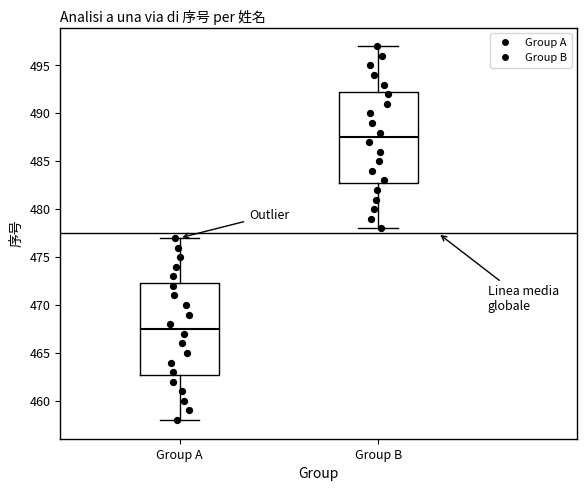

Reading left to right, transcribe this box plot: for each box, give where its median line is, the range the box spans, and where its two whiskers end, as read against the y-axis. The values are not printed on the chart, so give them approximately, as read against the axis.

Group A: median 467.5, box 463.0 to 472.5, whiskers 458.0 to 477.0
Group B: median 487.5, box 483.0 to 492.5, whiskers 478.0 to 497.0